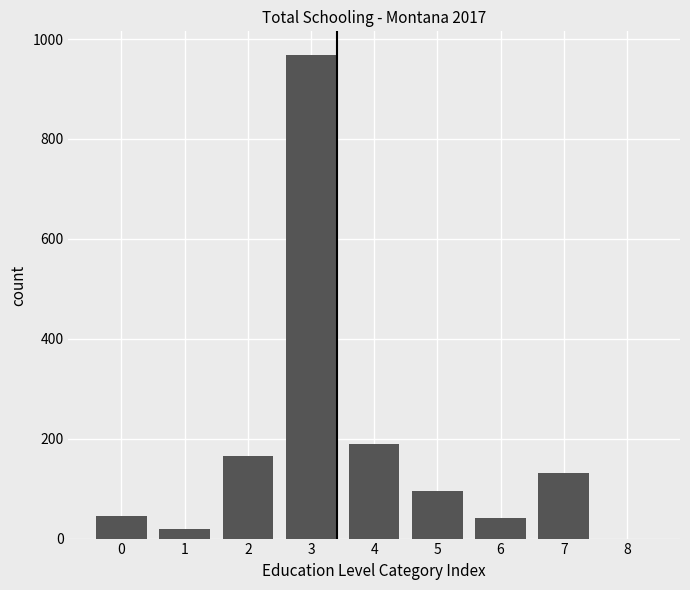

What is the maximum value shown in the chart?

967